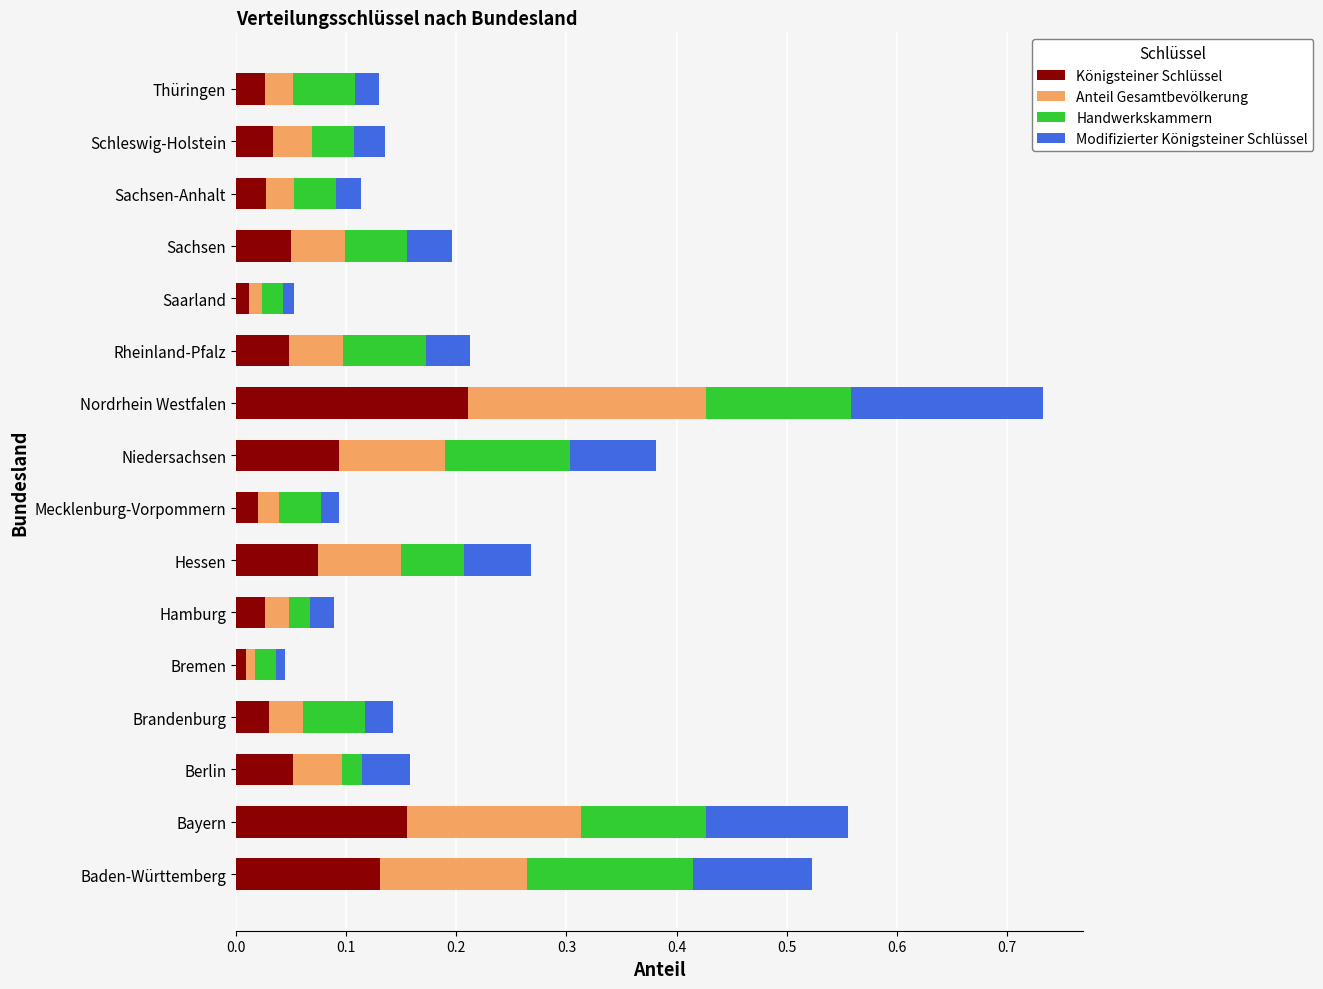

At which category is the sum across all series the highest?

Nordrhein Westfalen